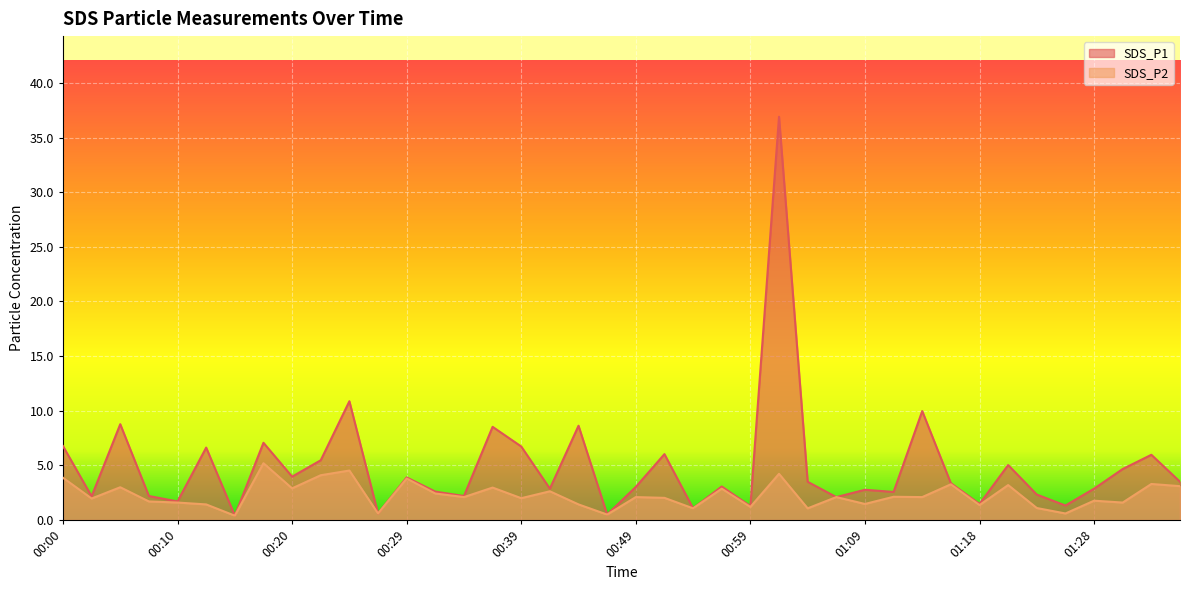

Reading left to right, transcribe all the data shown in this chart.

SDS_P1: 00:00=6.8	00:02=2.2	00:05=8.8	00:07=2.2	00:10=1.7	00:12=6.6	00:15=0.4	00:17=7.1	00:20=4.0	00:22=5.5	00:24=10.9	00:27=0.6	00:29=3.9	00:32=2.6	00:34=2.2	00:37=8.5	00:39=6.7	00:42=2.9	00:44=8.6	00:46=0.5	00:49=3.0	00:51=6.0	00:54=1.1	00:56=3.1	00:59=1.3	01:01=36.9	01:04=3.5	01:06=2.1	01:09=2.8	01:11=2.6	01:14=10.0	01:16=3.4	01:18=1.5	01:21=5.0	01:23=2.3	01:26=1.3	01:28=2.9	01:31=4.7	01:33=6.0	01:36=3.5
SDS_P2: 00:00=3.9	00:02=2.0	00:05=3.0	00:07=1.7	00:10=1.6	00:12=1.4	00:15=0.4	00:17=5.2	00:20=2.9	00:22=4.1	00:24=4.5	00:27=0.6	00:29=3.8	00:32=2.4	00:34=2.1	00:37=3.0	00:39=2.0	00:42=2.6	00:44=1.4	00:46=0.5	00:49=2.1	00:51=2.0	00:54=1.1	00:56=2.9	00:59=1.2	01:01=4.2	01:04=1.1	01:06=2.1	01:09=1.5	01:11=2.1	01:14=2.1	01:16=3.3	01:18=1.4	01:21=3.2	01:23=1.1	01:26=0.6	01:28=1.8	01:31=1.6	01:33=3.3	01:36=3.1